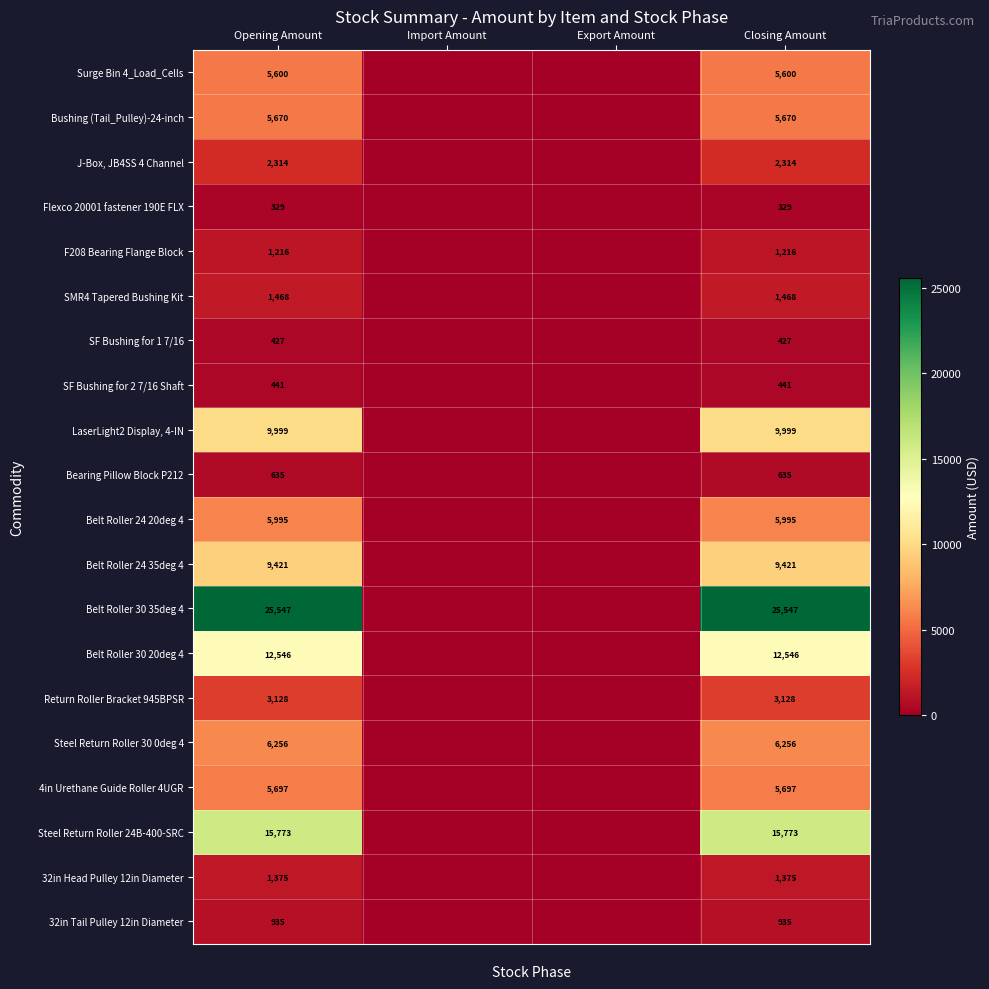

What is the sum of the Steel Return Roller 30 0deg 4 values at Closing Amount and Opening Amount?

12512